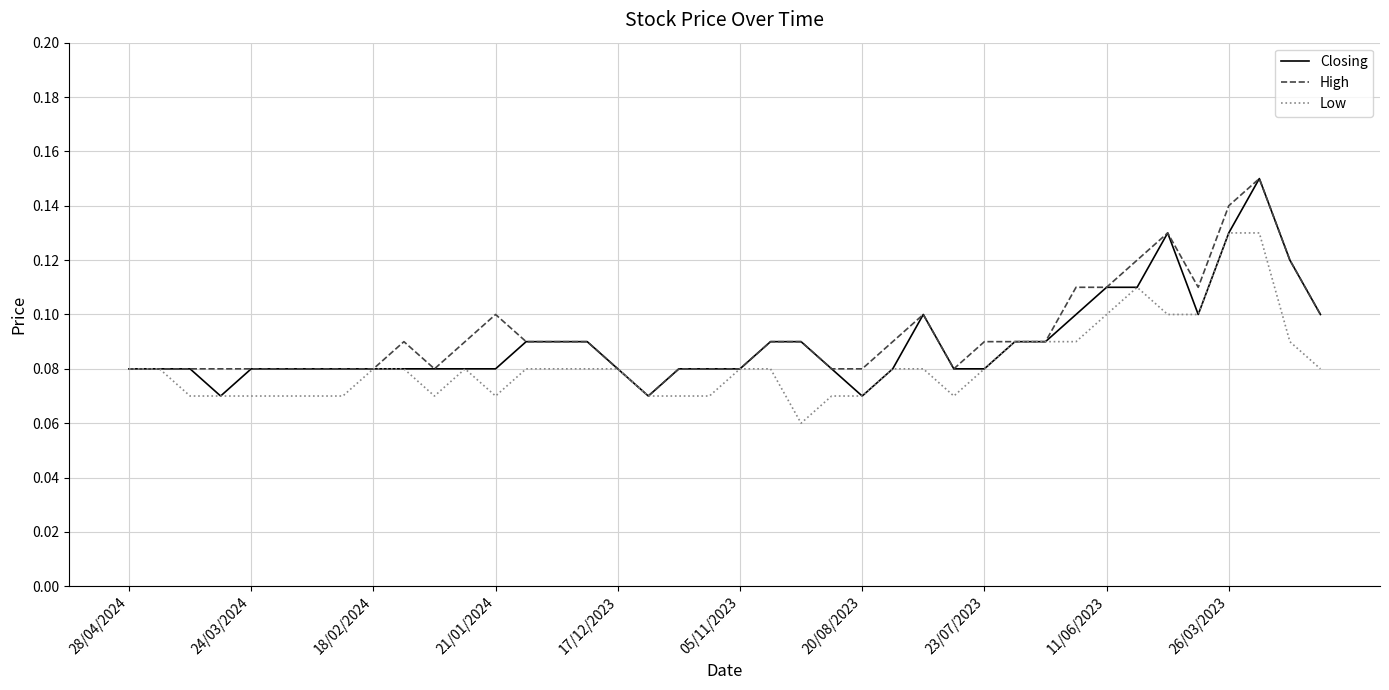

True or false: Low and High cross at least once.

False